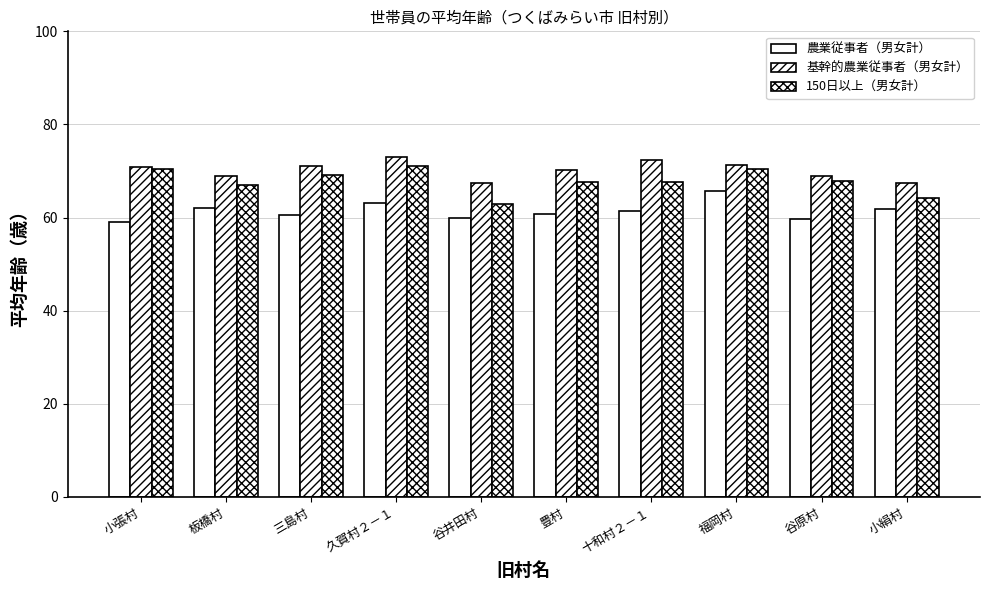

Reading right to left, transcribe all the data shown in this chart.

農業従事者（男女計）: 61.8	59.7	65.6	61.5	60.7	59.8	63.1	60.5	62.0	59.0
基幹的農業従事者（男女計）: 67.4	69.0	71.2	72.3	70.3	67.4	73.1	71.1	68.9	70.8
150日以上（男女計）: 64.3	67.8	70.3	67.6	67.6	63.0	71.0	69.1	67.1	70.4